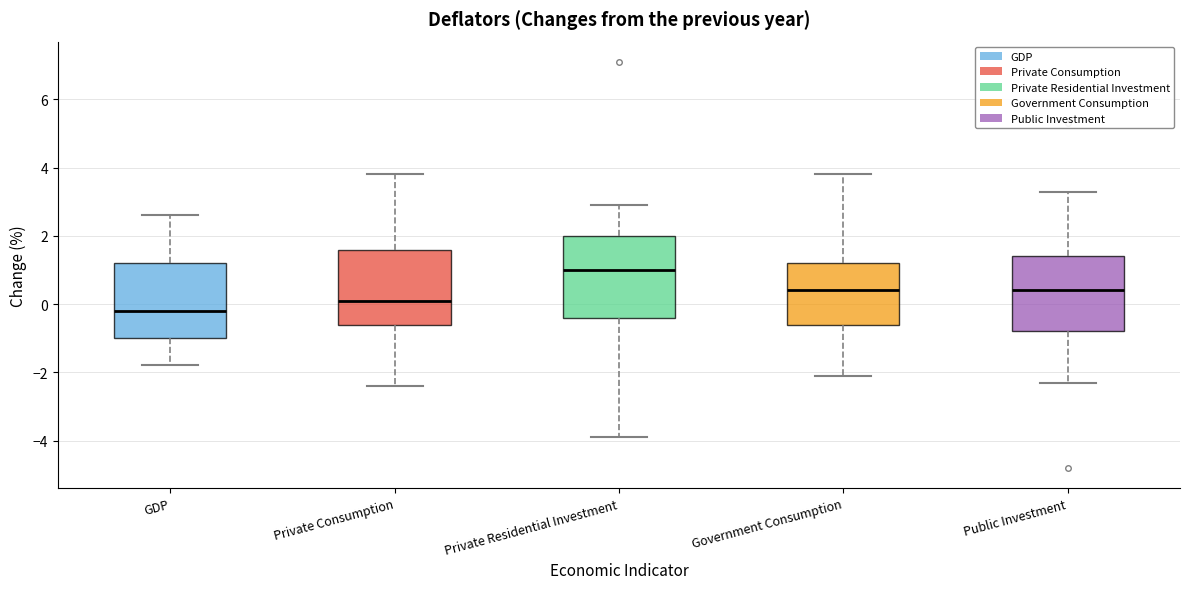

Reading left to right, transcribe this box plot: for each box, give where its median line is, the range the box spans, and where its two whiskers end, as read against the y-axis. The values are not printed on the chart, so give them approximately, as read against the axis.

GDP: median -0.2, box -1.0 to 1.2, whiskers -1.8 to 2.6
Private Consumption: median 0.2, box -0.6 to 1.6, whiskers -2.4 to 3.8
Private Residential Investment: median 1.0, box -0.4 to 2.0, whiskers -3.8 to 3.0
Government Consumption: median 0.4, box -0.6 to 1.2, whiskers -2.0 to 3.8
Public Investment: median 0.4, box -0.8 to 1.4, whiskers -2.2 to 3.4